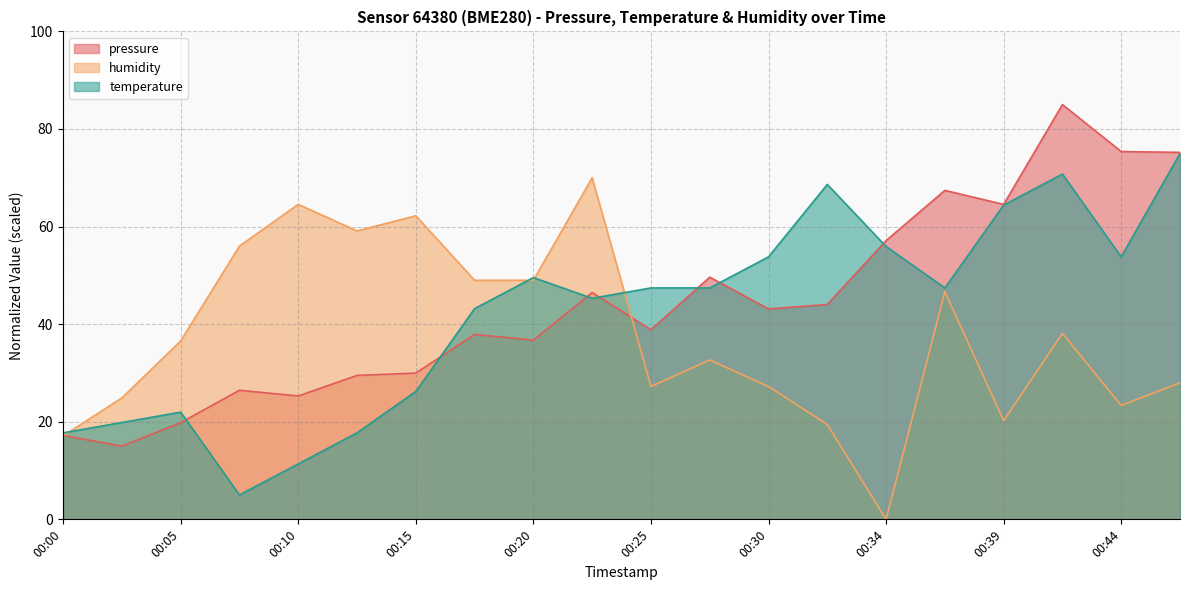

What is the spread (max minus min) of values at 00:37?

20.7